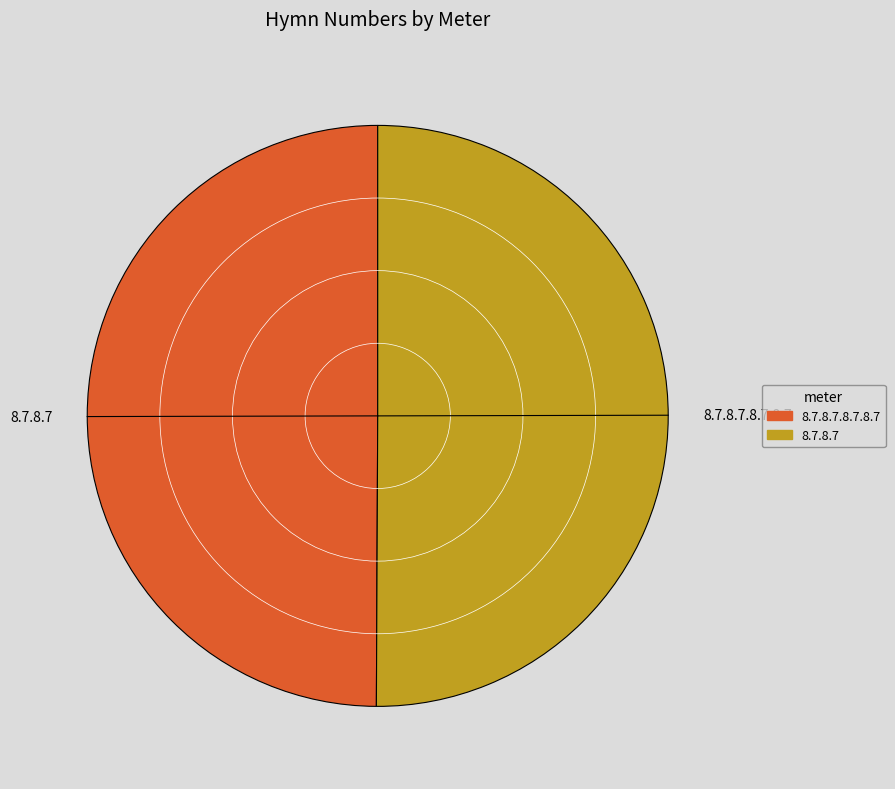

Count the number of slices in the pie.

2